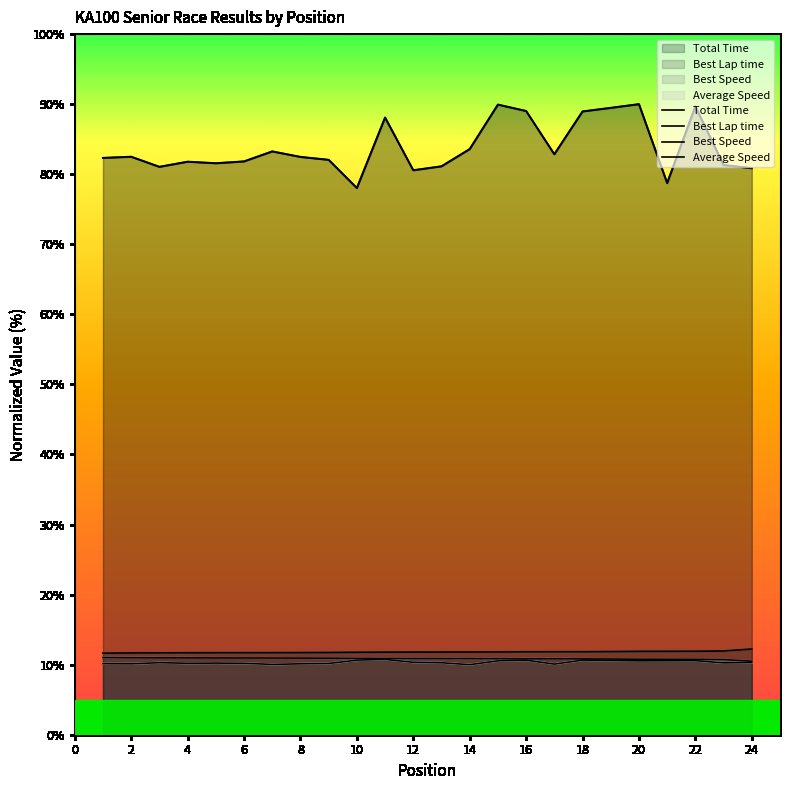

True or false: Best Speed has a value of 10.8 at 18.

True